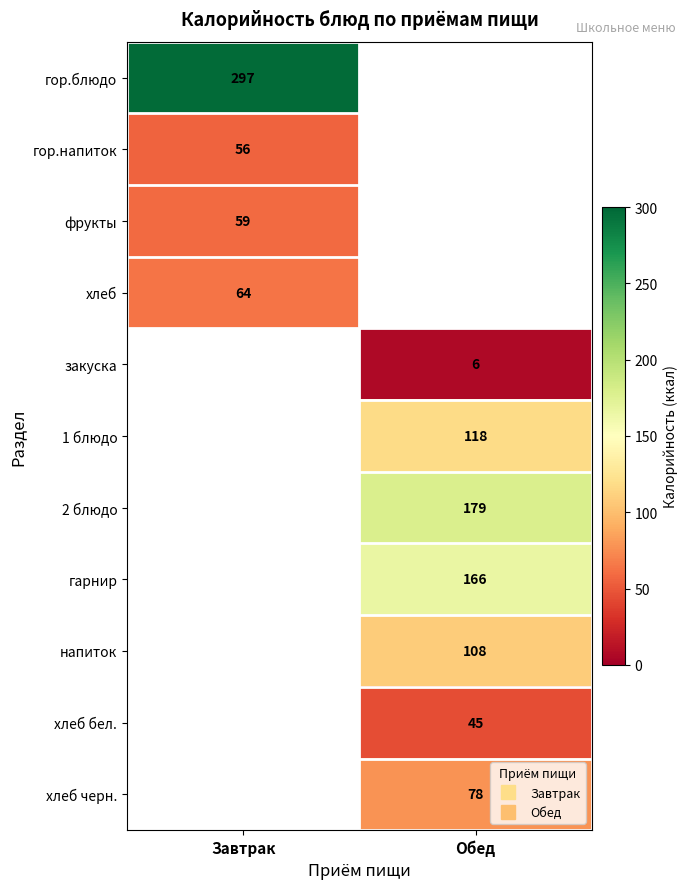

Count the number of categories in the chart.

2